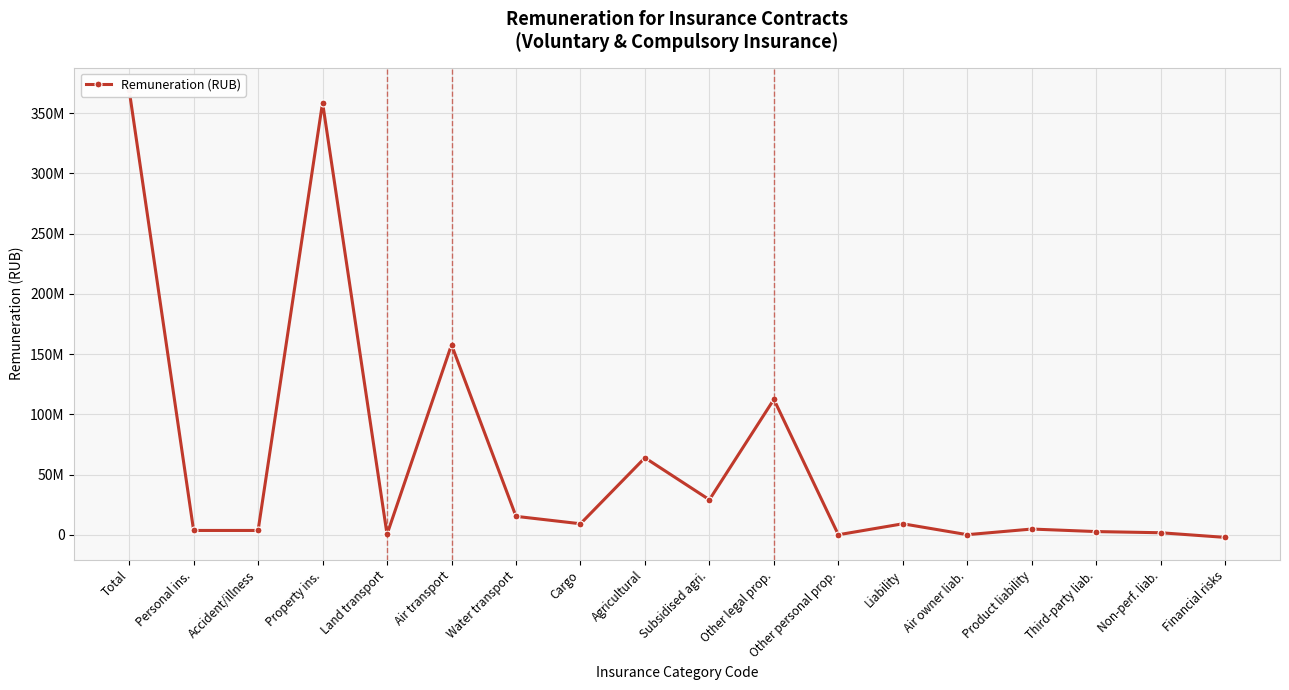

Reading left to right, what are all the values shown in this chart?

369188223.4	3570407.2	3570407.2	358712003.5	345462.3	157700578.9	15282303.3	9121843.9	63898219.8	29054773.1	112363388.2	207.1	9102339.6	61024.1	4737651.0	2636997.9	1666666.7	-2196526.8